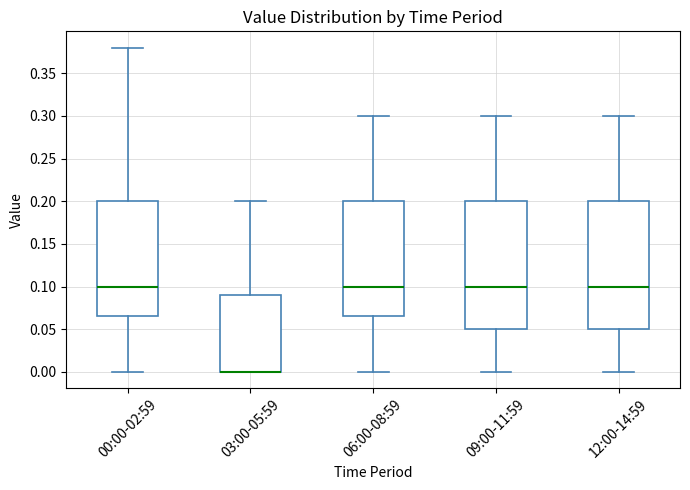

Where is the lower edge of the box for 09:00-11:59 on the y-axis? The values are not printed on the chart, so give them approximately, as read against the axis.

0.050